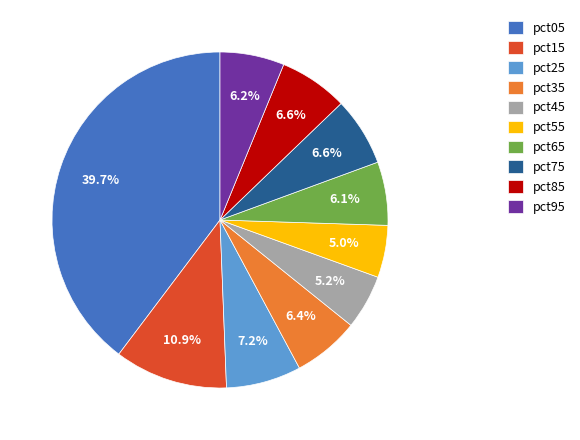

Is pct75 the majority of the pie?

No